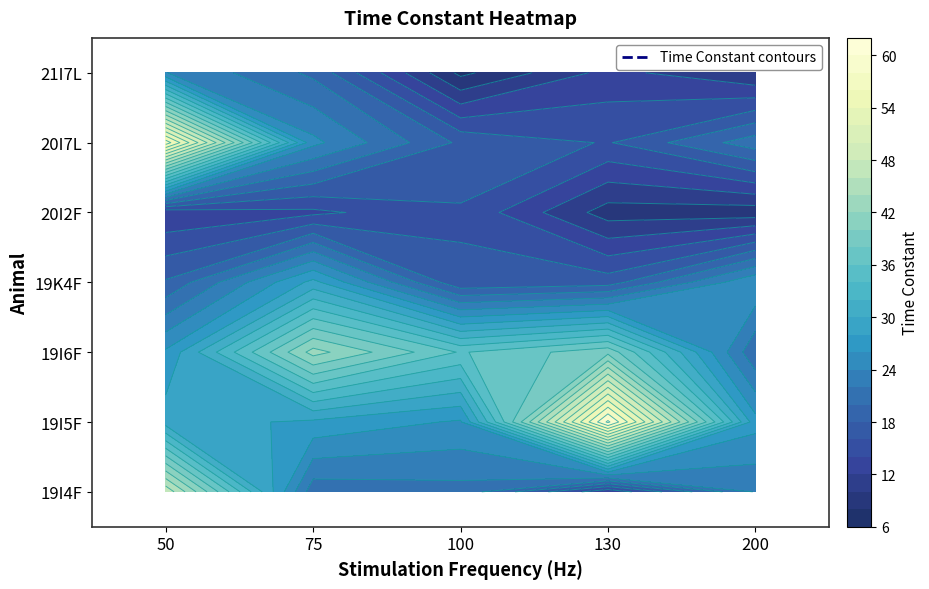

Reading left to right, list all the values displayed in this chart.

19I4F: 50=47.5	75=20.7	100=21.3	130=12.4	200=22.2
19I5F: 50=29.0	75=27.6	100=25.7	130=60.5	200=26.8
19I6F: 50=26.3	75=42.8	100=35.8	130=39.4	200=20.4
19K4F: 50=18.2	75=28.6	100=16.3	130=17.0	200=25.9
20I2F: 50=12.3	75=13.5	100=15.8	130=9.1	200=8.8
20I7L: 50=57.1	75=24.5	100=17.6	130=15.8	200=21.2
21I7L: 50=24.1	75=19.6	100=7.5	130=12.7	200=10.0